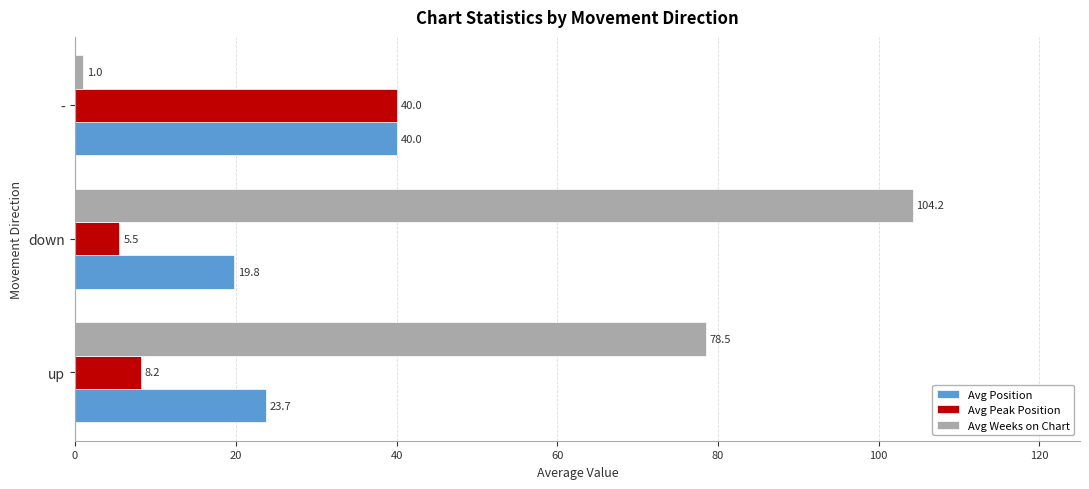

What is the difference between the highest and lowest values at up?

70.3